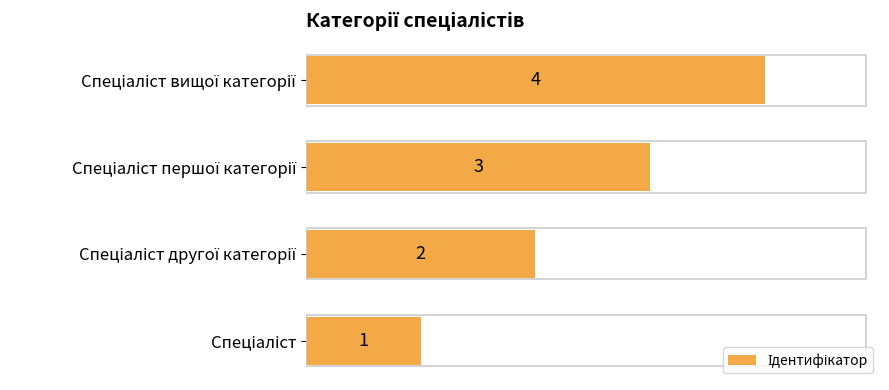

What is the difference between the maximum and minimum values?

3